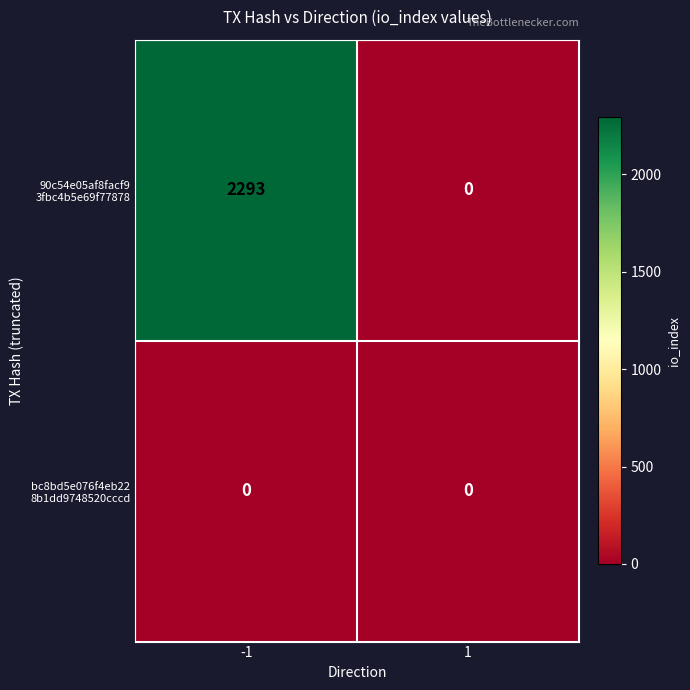

What is the spread (max minus min) of values at -1?

2293